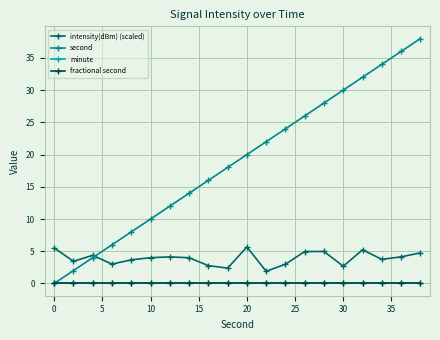

Does the chart have visible grid lines?

Yes